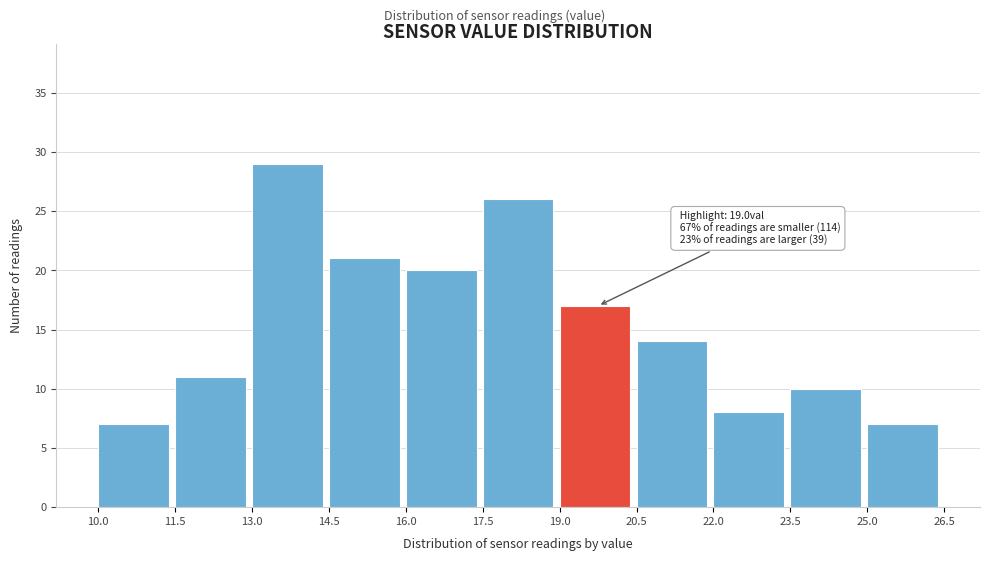

Which range on the x-axis has the tallest bar?

13.0 to 14.5